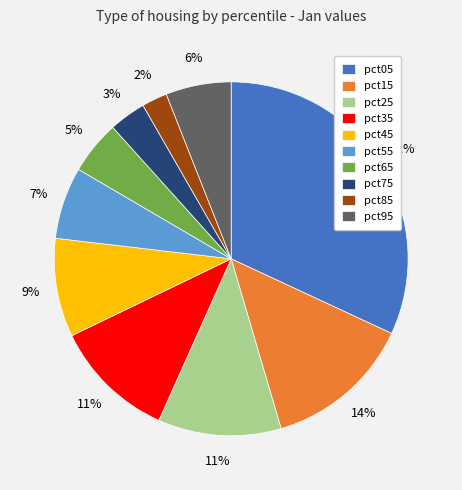

To the nearest percent, what is the average slice percentage?

10%